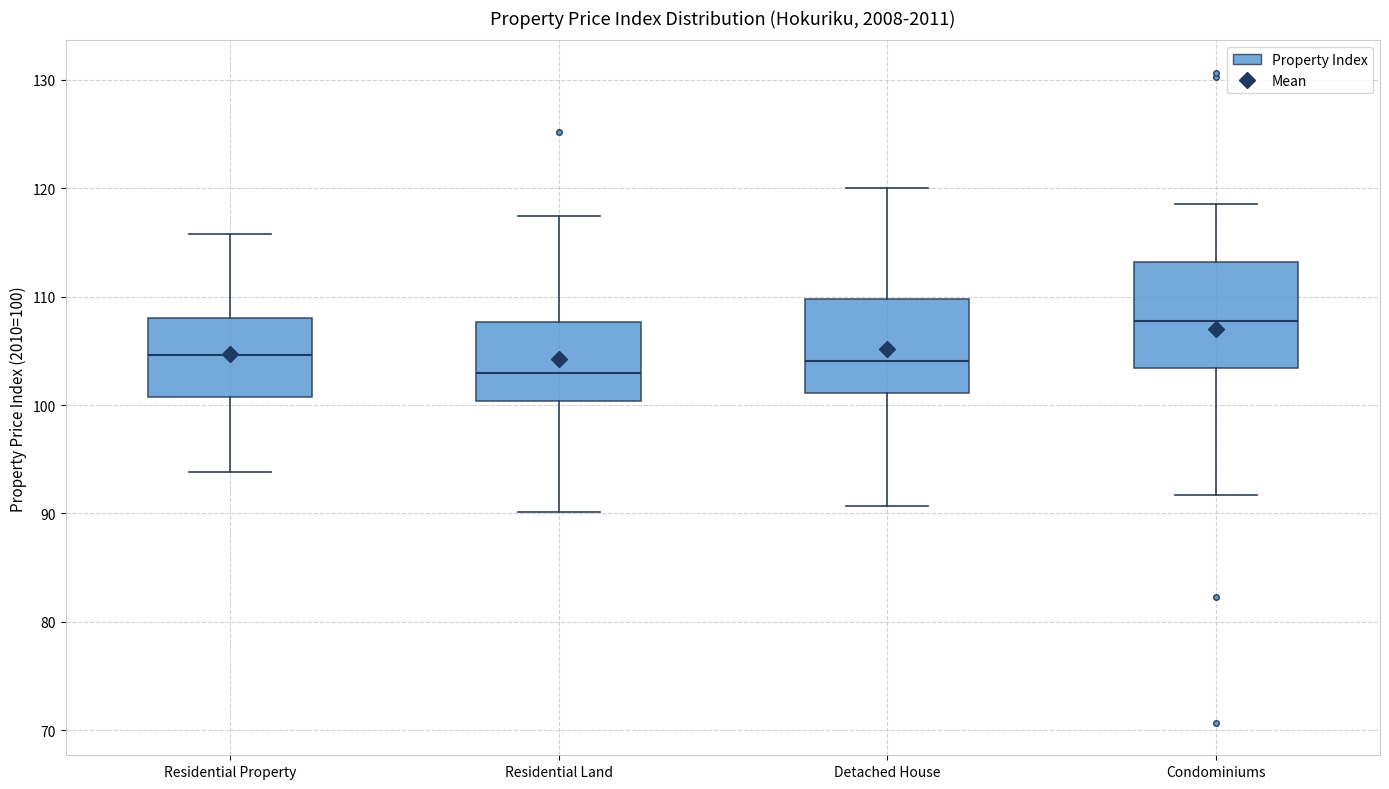

Reading left to right, read every box against the y-axis: the position of its median line, the range the box covers, and the ends of its whiskers. The values are not printed on the chart, so give them approximately, as read against the axis.

Residential Property: median 105, box 101 to 108, whiskers 94 to 116
Residential Land: median 103, box 100 to 108, whiskers 90 to 117
Detached House: median 104, box 101 to 110, whiskers 91 to 120
Condominiums: median 108, box 103 to 113, whiskers 92 to 119